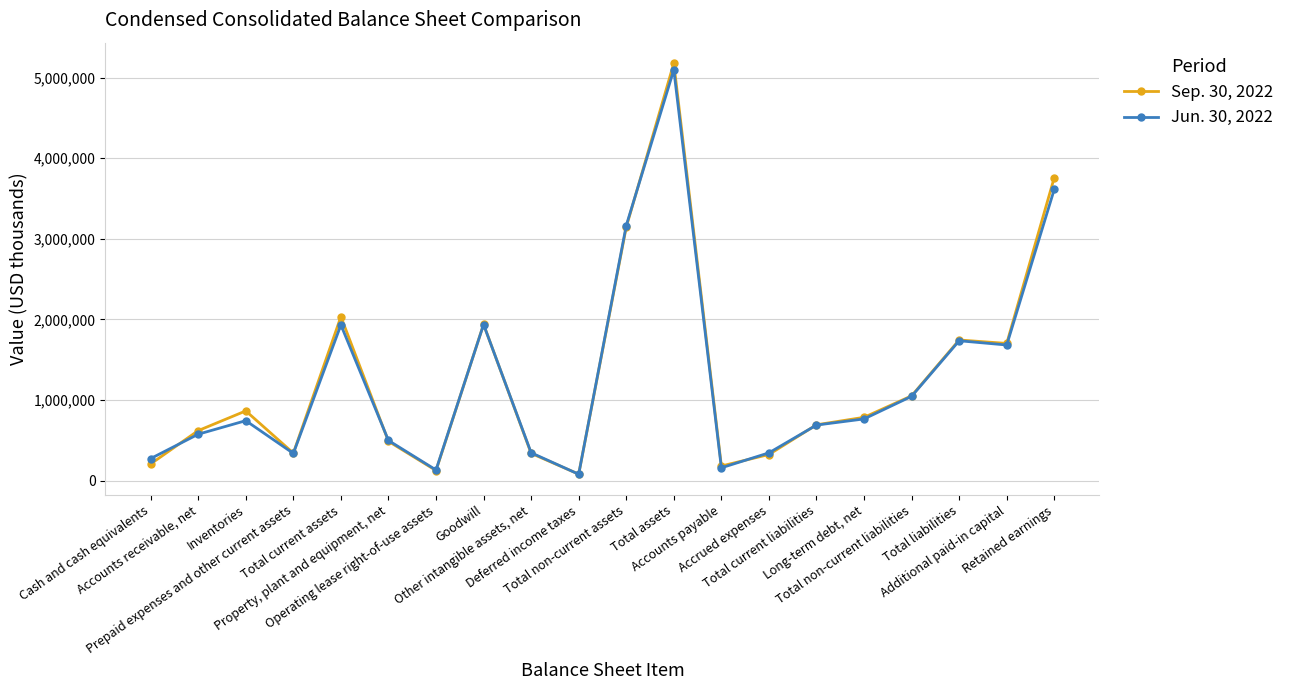

In Jun. 30, 2022, how many points are higher than both neighbors (excluding endpoints)?

5